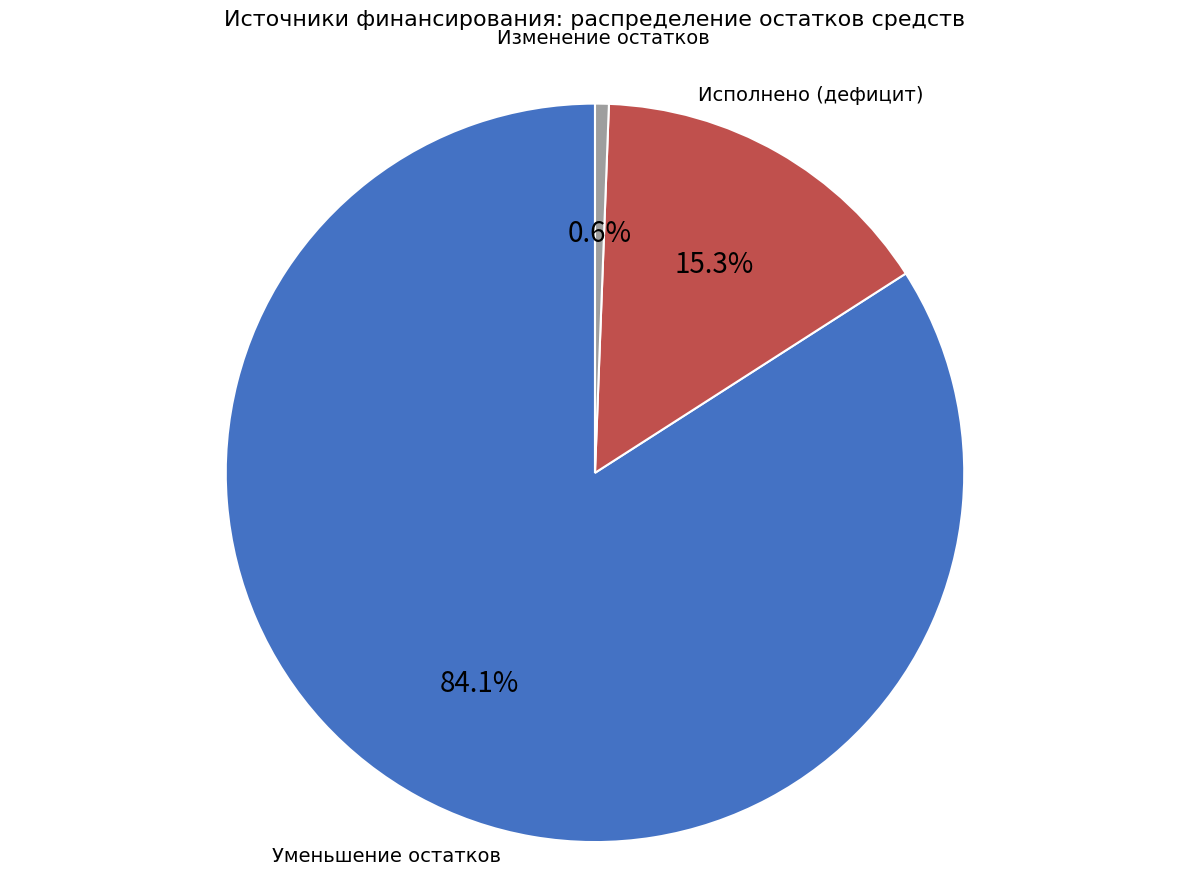

Is there a majority slice in this chart?

Yes